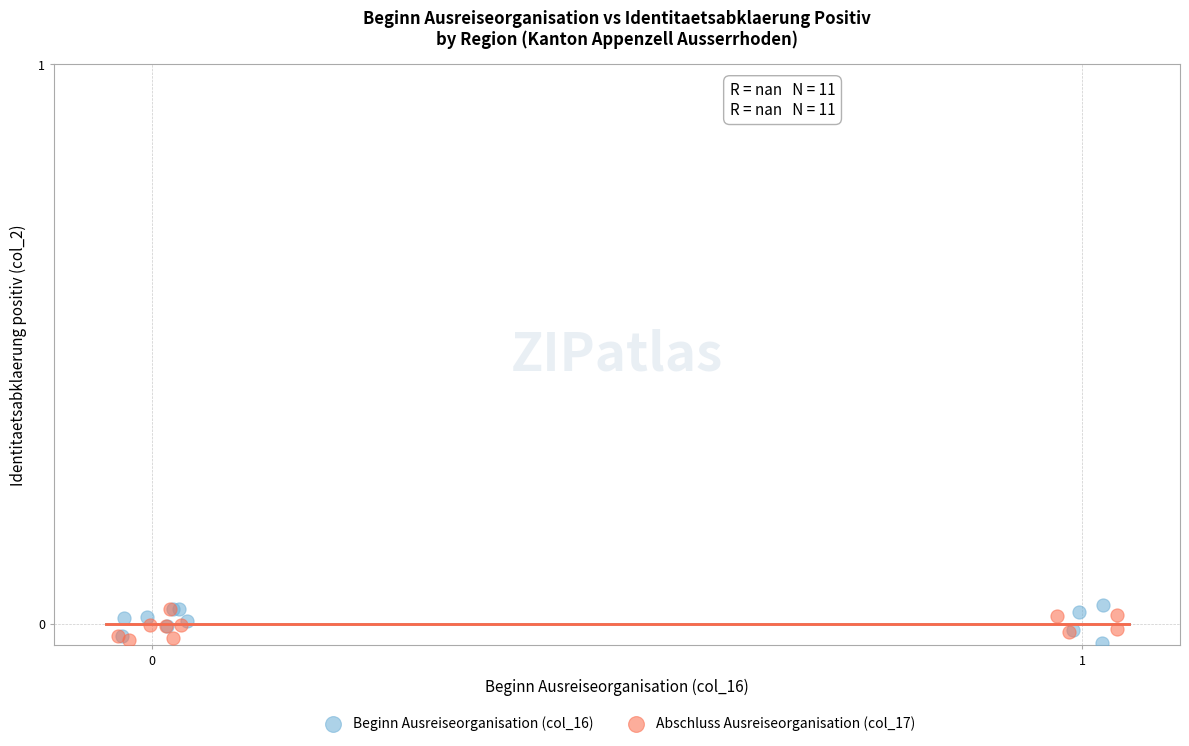

What are all the series names shown in the legend?

Beginn Ausreiseorganisation (col_16), Abschluss Ausreiseorganisation (col_17)